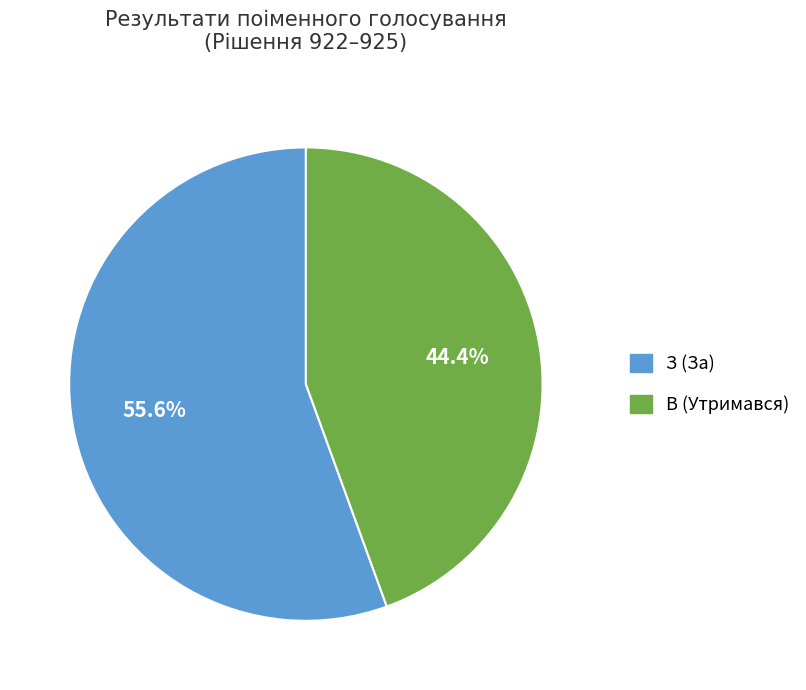

Count the number of slices in the pie.

2